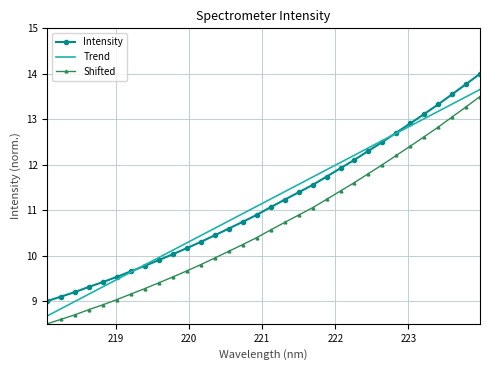

True or false: Intensity and Trend cross at least once.

True